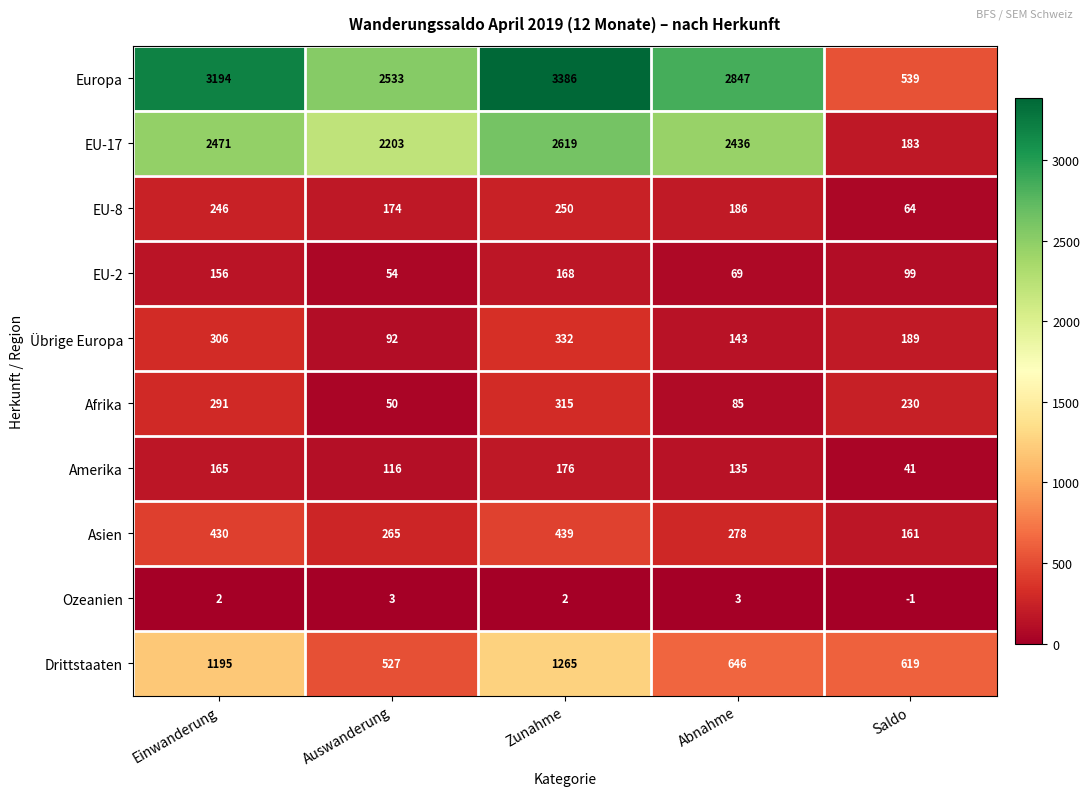

Which series has the widest spread of values?

Europa